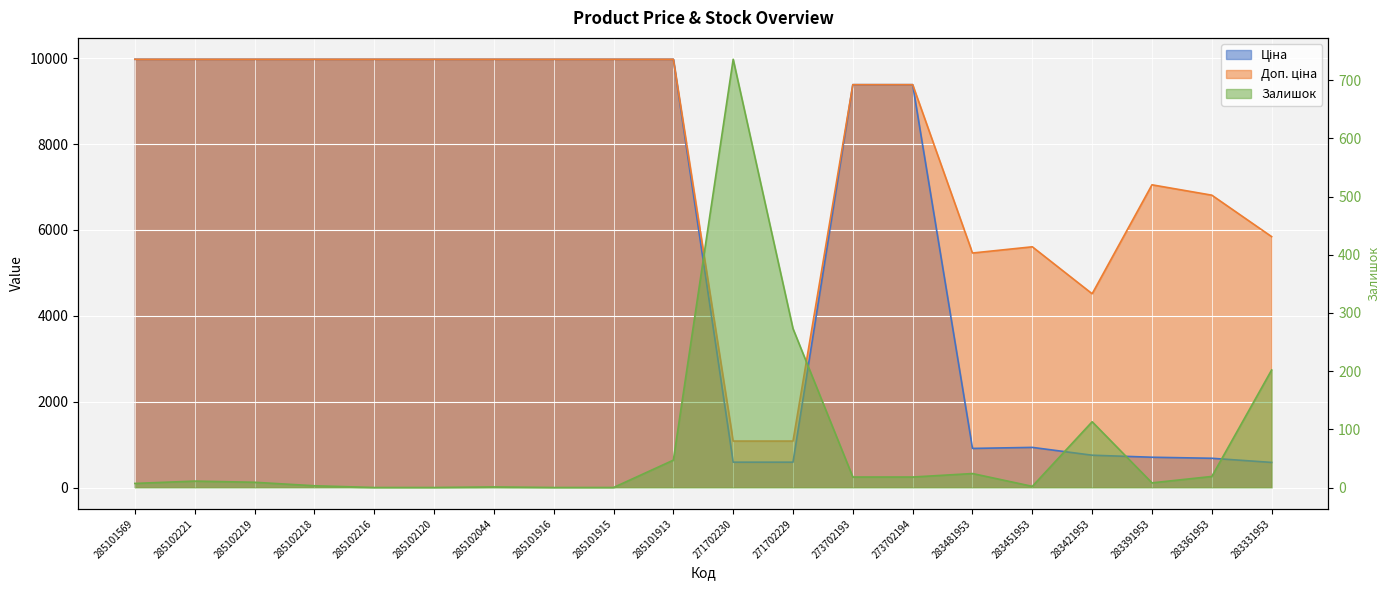

How many series are shown in this chart?

3